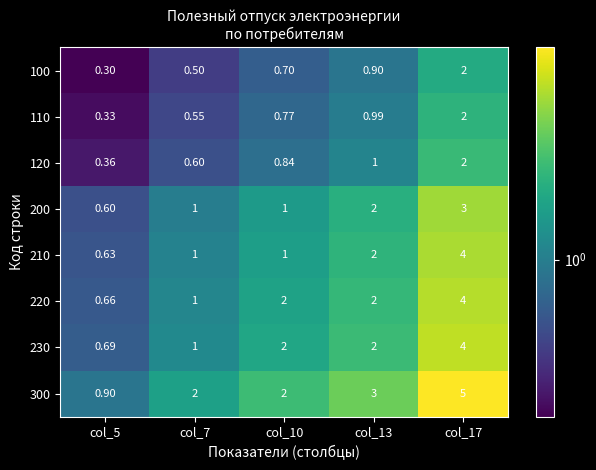

Reading left to right, extract all data points from this chart.

100: col_5=0.3	col_7=0.5	col_10=0.7	col_13=0.9	col_17=2.0
110: col_5=0.3	col_7=0.6	col_10=0.8	col_13=1.0	col_17=2.0
120: col_5=0.4	col_7=0.6	col_10=0.8	col_13=1.0	col_17=2.0
200: col_5=0.6	col_7=1.0	col_10=1.0	col_13=2.0	col_17=3.0
210: col_5=0.6	col_7=1.0	col_10=1.0	col_13=2.0	col_17=4.0
220: col_5=0.7	col_7=1.0	col_10=2.0	col_13=2.0	col_17=4.0
230: col_5=0.7	col_7=1.0	col_10=2.0	col_13=2.0	col_17=4.0
300: col_5=0.9	col_7=2.0	col_10=2.0	col_13=3.0	col_17=5.0